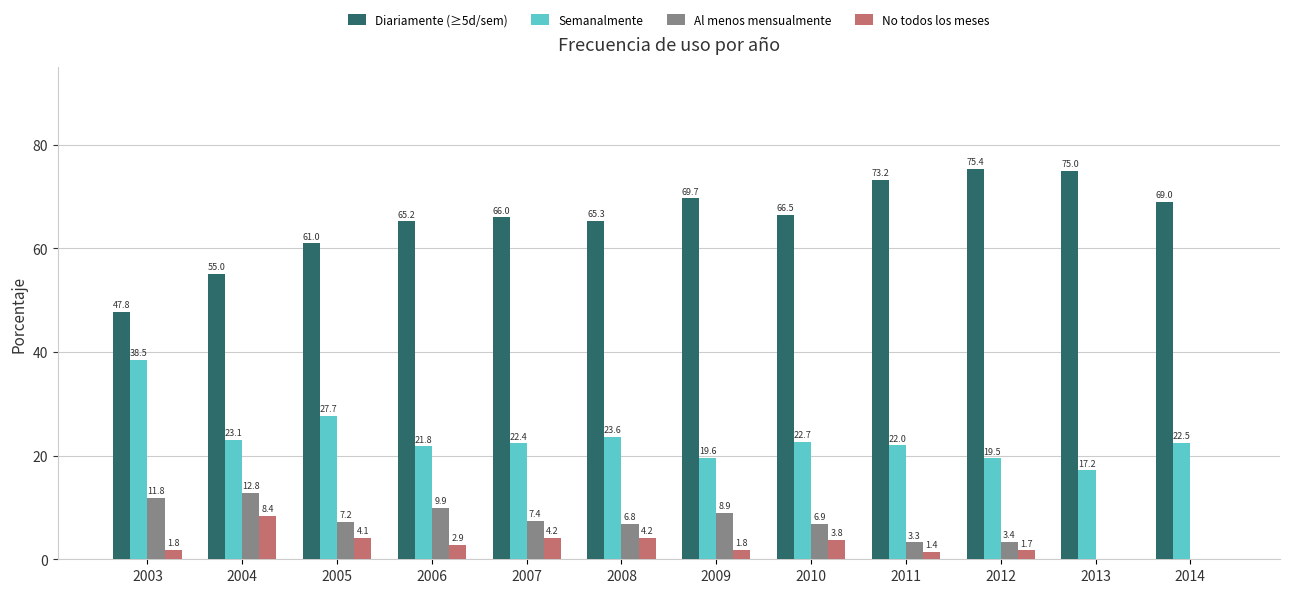

What is the maximum value shown in the chart?

75.4